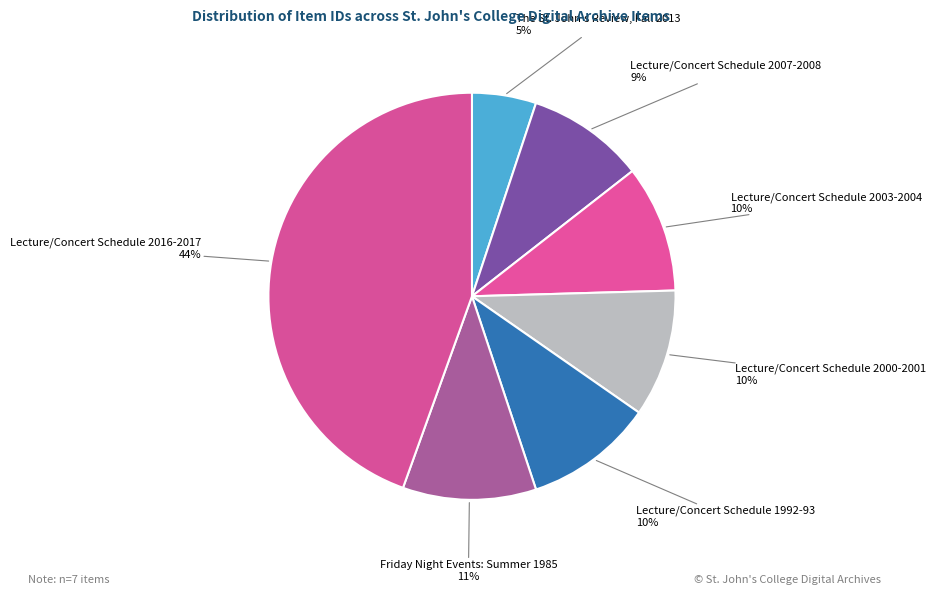

To the nearest percent, what is the combined percentage of Lecture/Concert Schedule 2003-2004 and Lecture/Concert Schedule 2007-2008?

19%